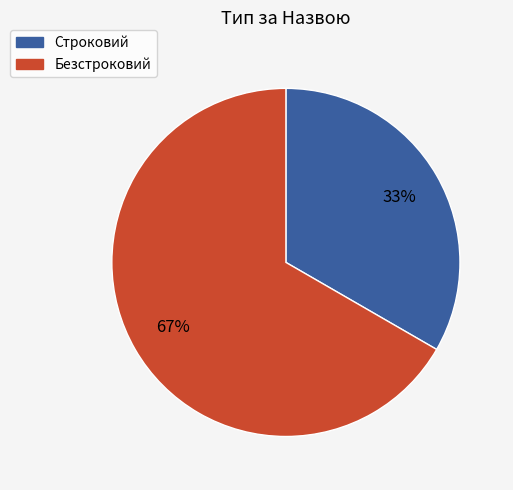

To the nearest percent, what percentage of the pie is Строковий?

33%